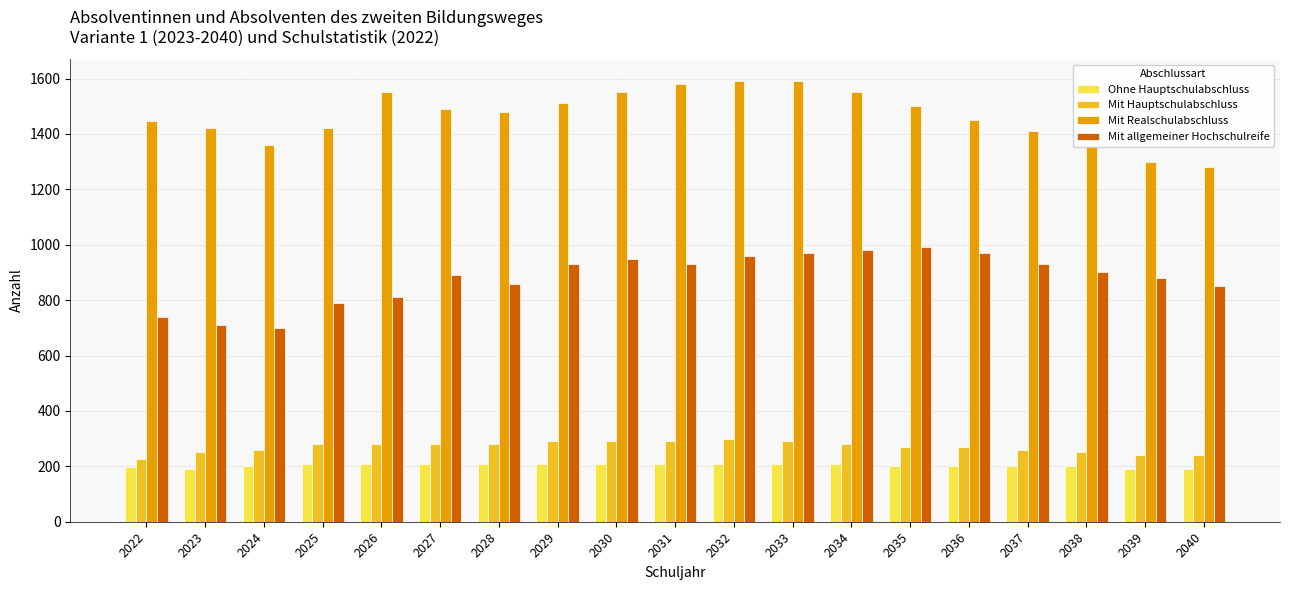

The Mit Hauptschulabschluss series shows 260 at 2024. True or false?

True